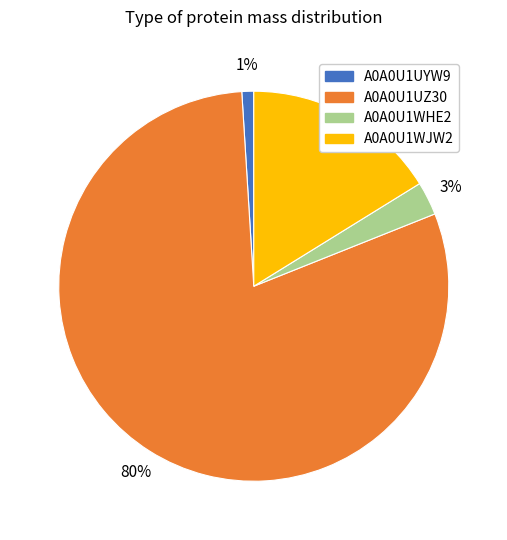

Which has a higher value, A0A0U1UZ30 or A0A0U1WHE2?

A0A0U1UZ30